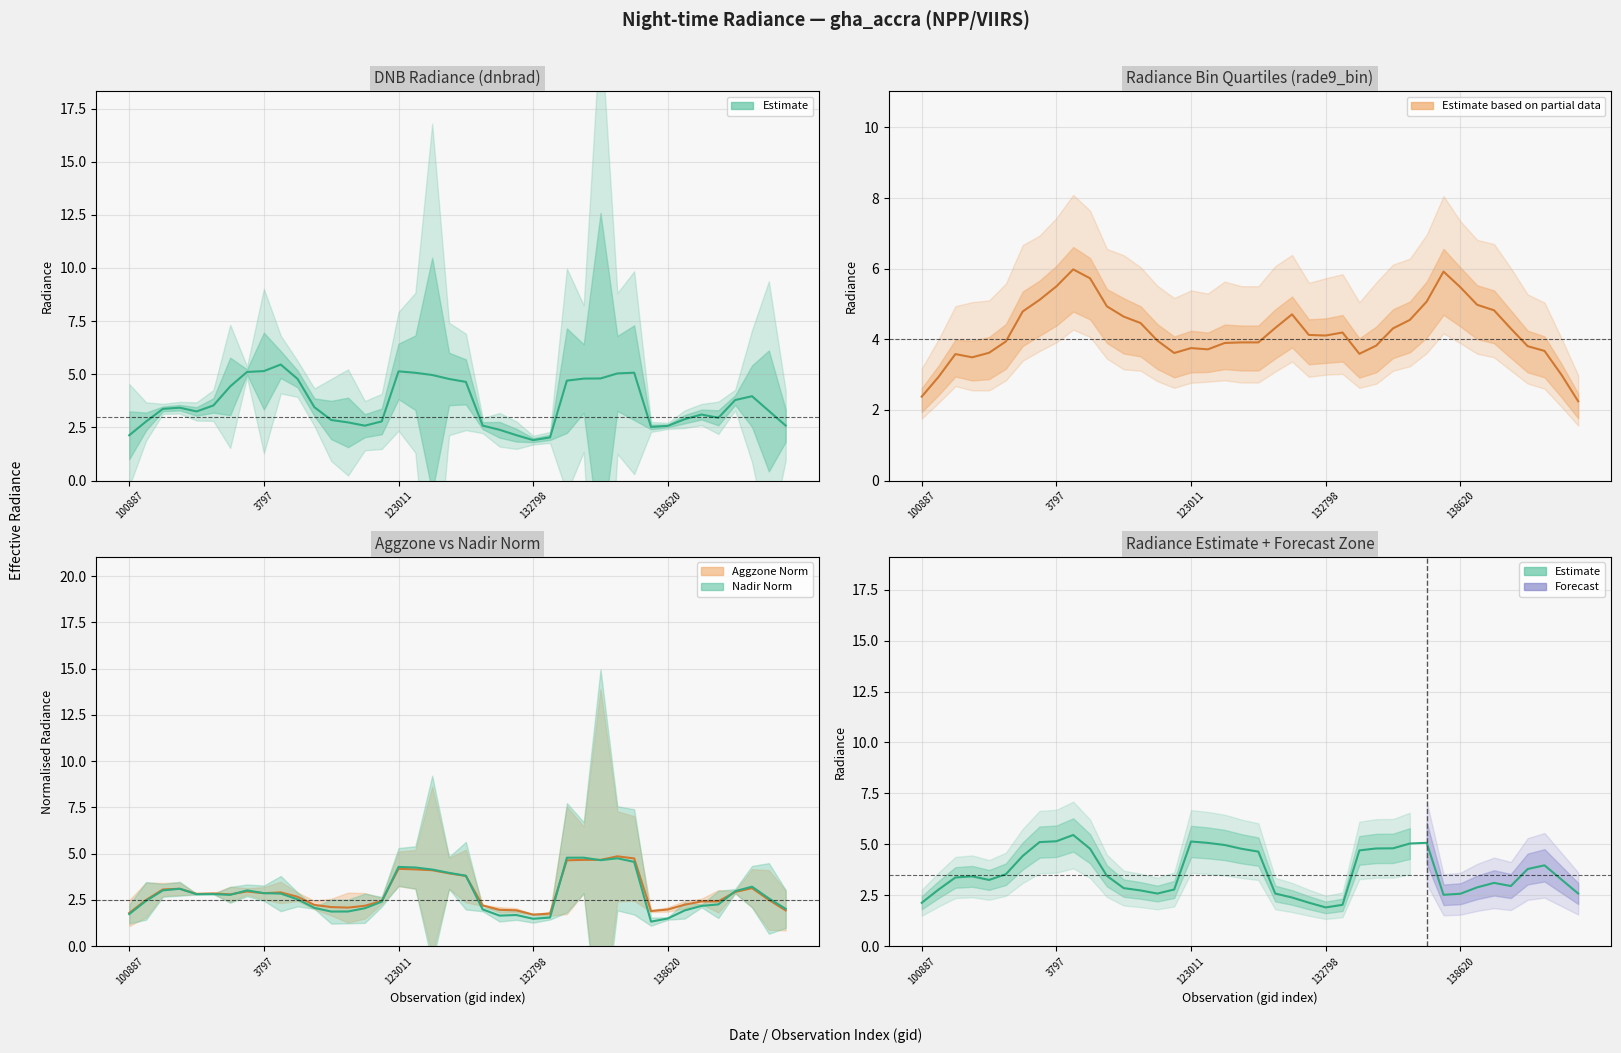

At which category does the chart reach its peak across all series?

9